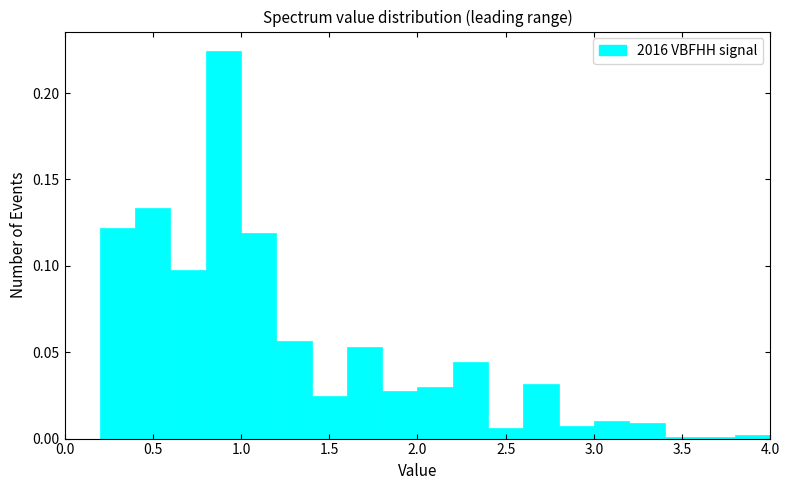

Reading left to right, list every bar in this chart as the range it spans on the x-axis followed by its height. The values are not printed on the chart, so give them approximately, as read against the axis.

0.0 to 0.2: 0
0.2 to 0.4: 0.120
0.4 to 0.6: 0.135
0.6 to 0.8: 0.095
0.8 to 1.0: 0.225
1.0 to 1.2: 0.120
1.2 to 1.4: 0.055
1.4 to 1.6: 0.025
1.6 to 1.8: 0.055
1.8 to 2.0: 0.030
2.0 to 2.2: 0.030
2.2 to 2.4: 0.045
2.4 to 2.6: 0.005
2.6 to 2.8: 0.030
2.8 to 3.0: 0.005
3.0 to 3.2: 0.010
3.2 to 3.4: 0.010
3.4 to 3.6: under 0.005
3.6 to 3.8: under 0.005
3.8 to 4.0: under 0.005